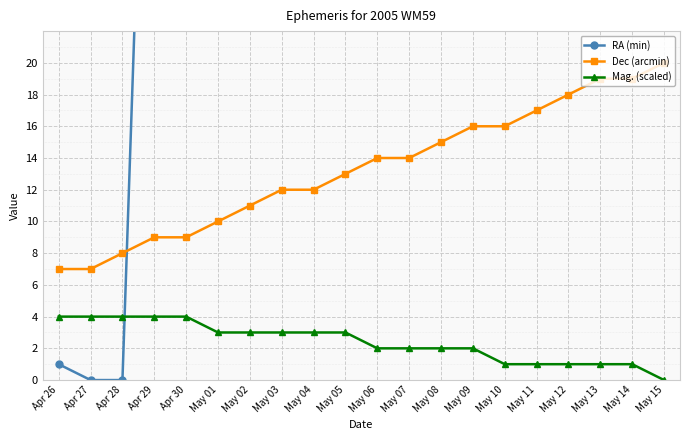

Which category has the lowest value in the Mag. (scaled) series?

May 15